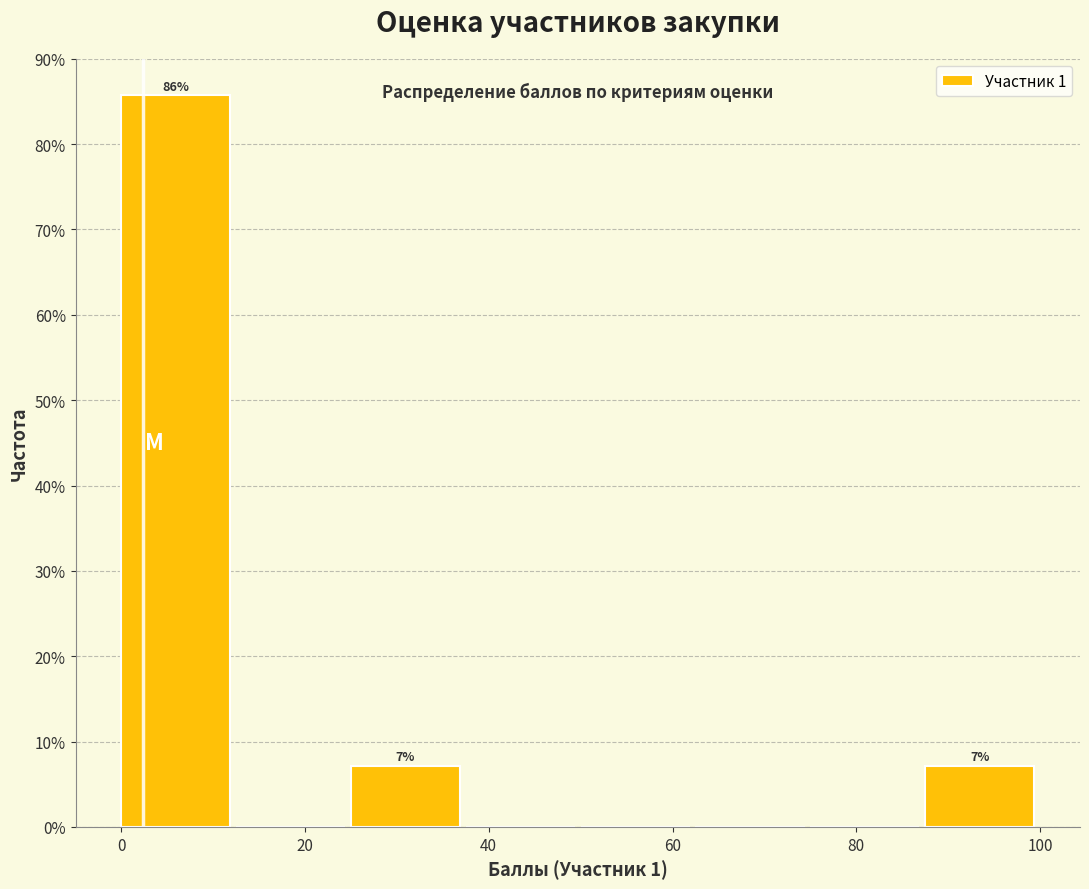

Over which range of the x-axis is the bar tallest?

0 to 12